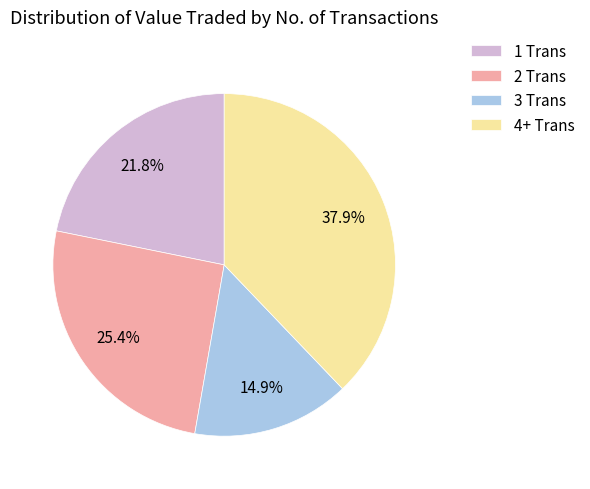

Does 2 Trans represent more than half of the total?

No